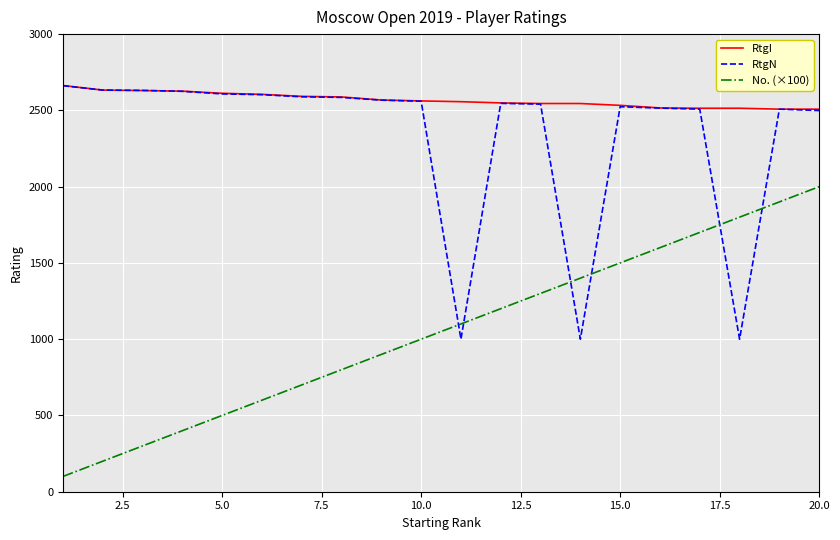

What is the average value of the RtgN series?

2335